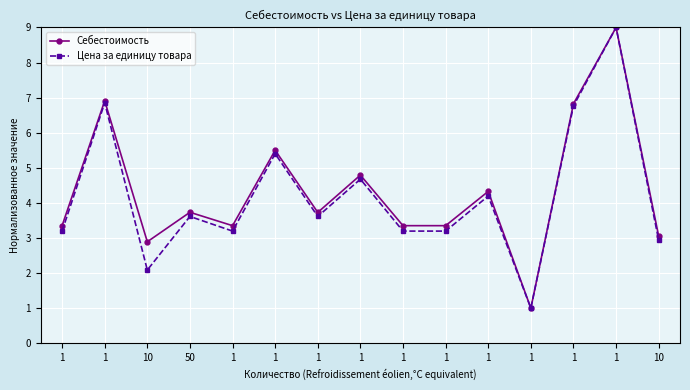

How many series are shown in this chart?

2